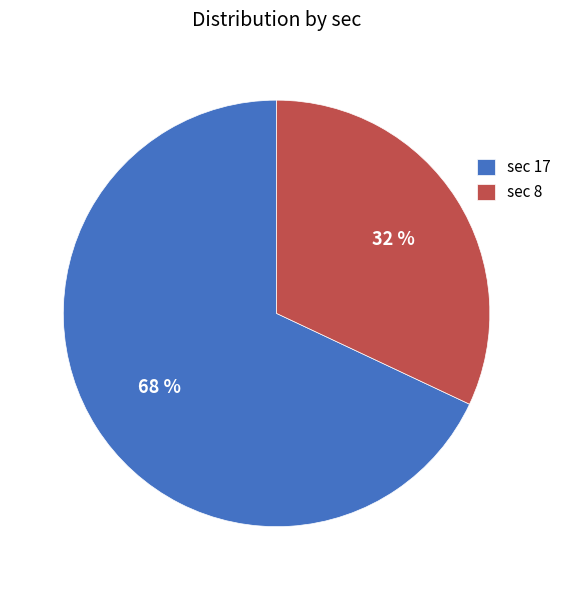

To the nearest percent, what is the difference between the largest and smallest slice percentages?

36%